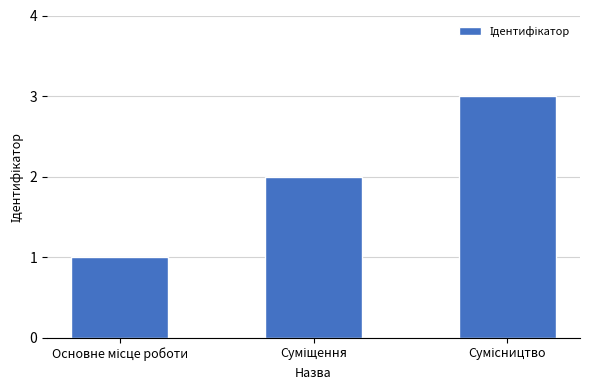

What is the maximum value shown in the chart?

3